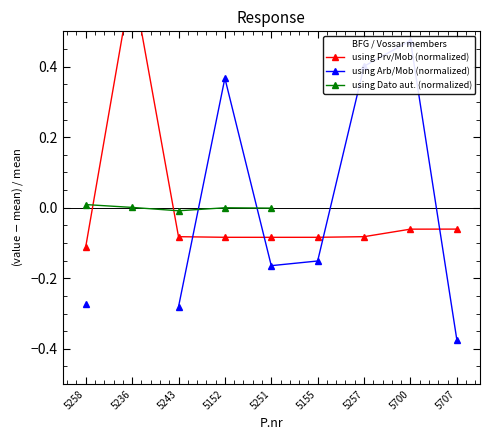

Which series changed the most between 5243 and 5155?

using Arb/Mob (normalized)